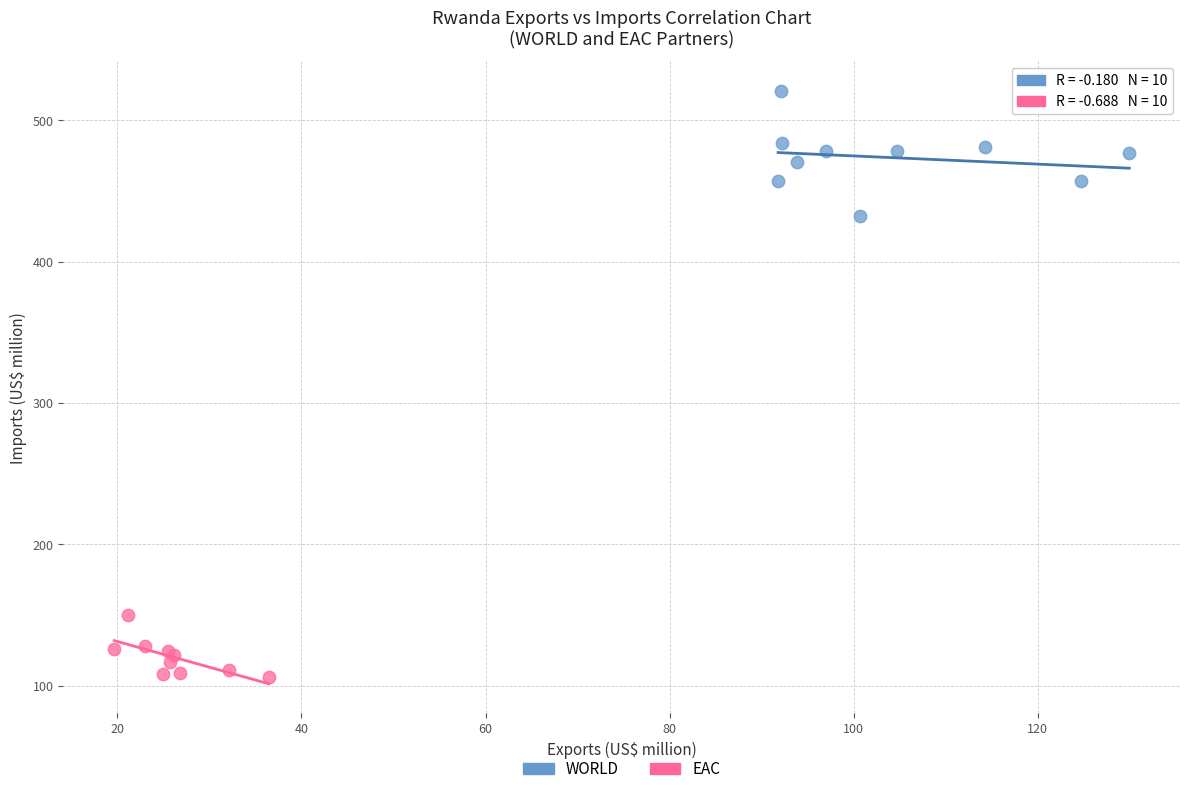

Which series has the widest spread of Y values?

WORLD